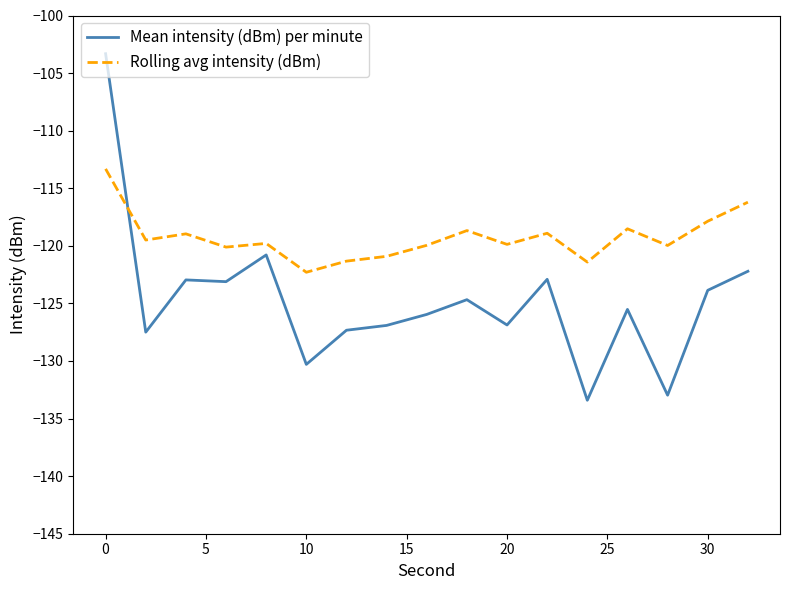

Which series has the largest range (max minus min)?

Mean intensity (dBm) per minute